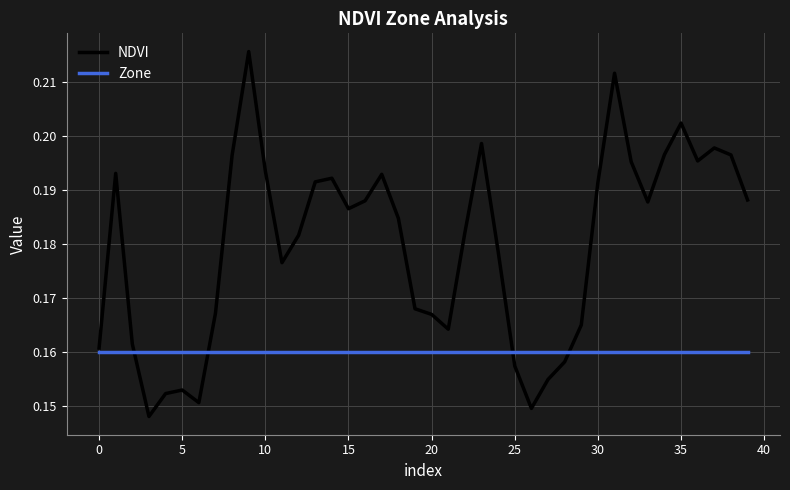

Which series has the largest total across all categories?

NDVI